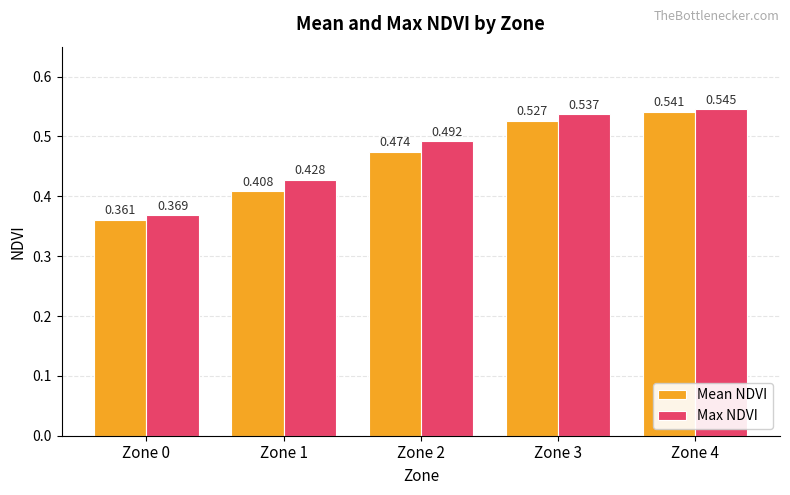

Count the Max NDVI values in the range 0 to 1.

5